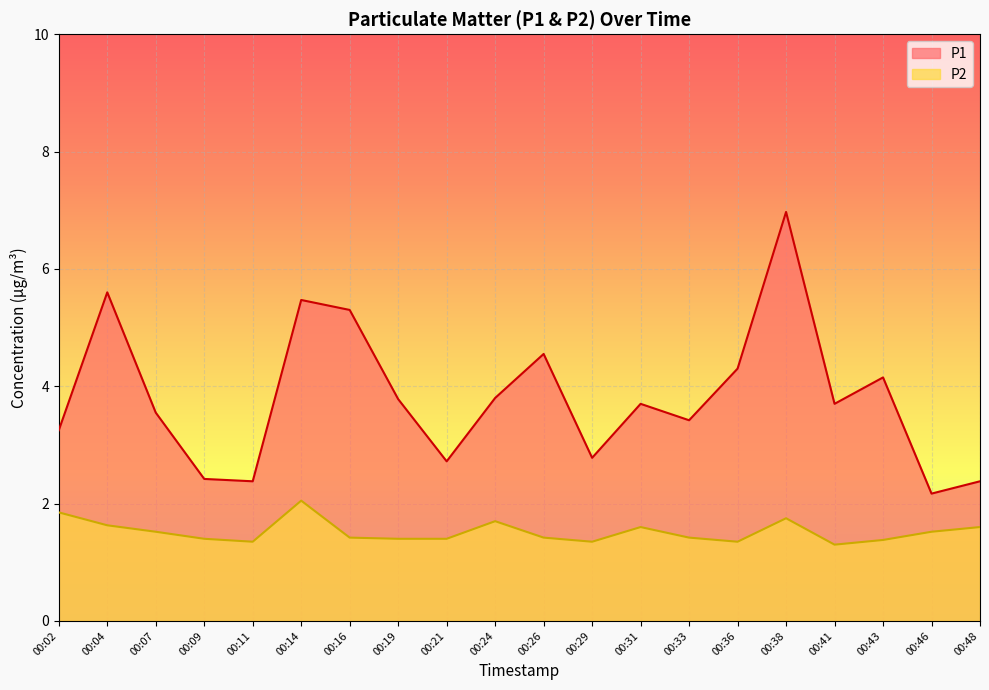

Which series has the largest range (max minus min)?

P1